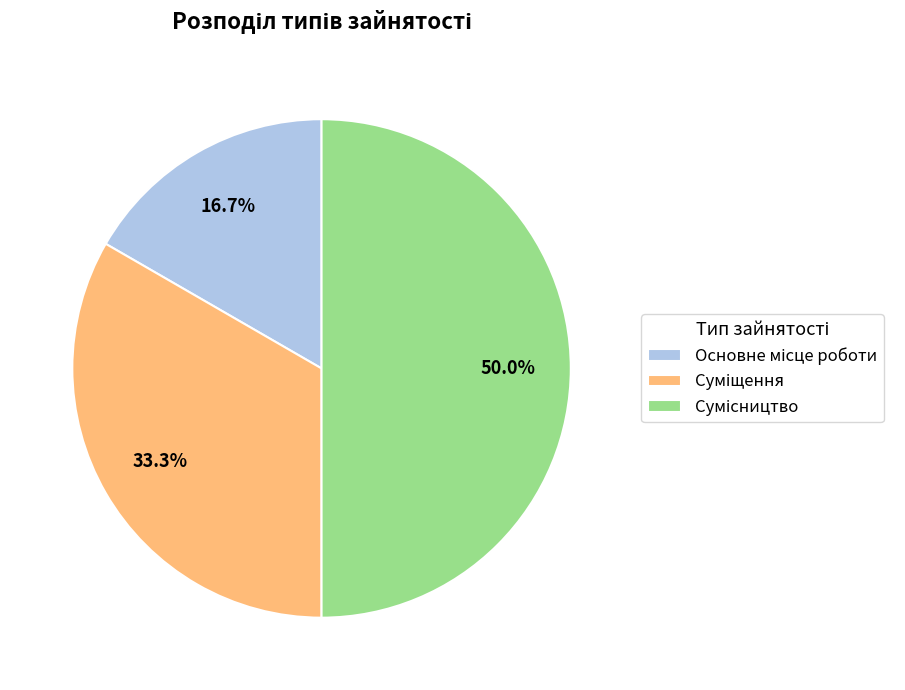

To the nearest percent, what is the difference between the largest and smallest slice percentages?

33%